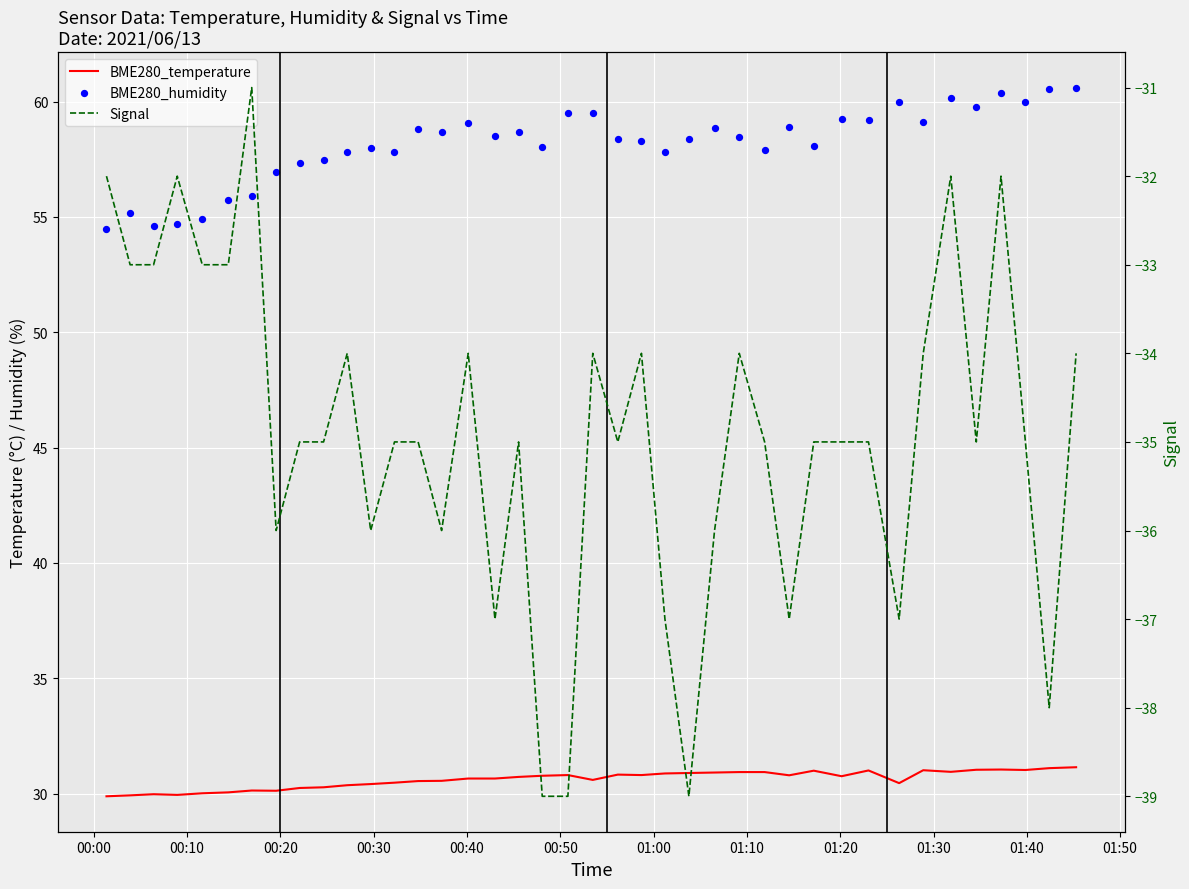

Which series reaches the minimum Y coordinate?

Signal